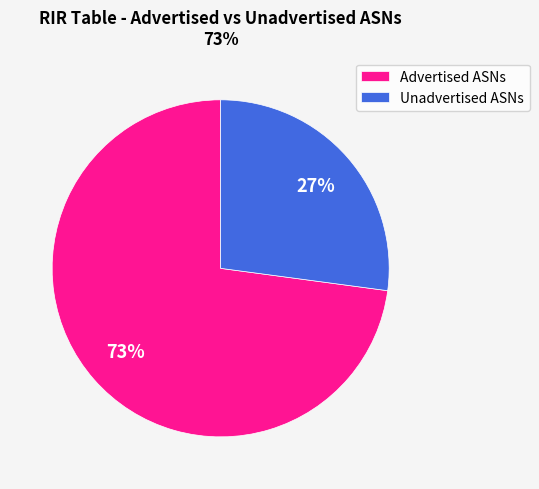

Which slice is the largest?

Advertised ASNs